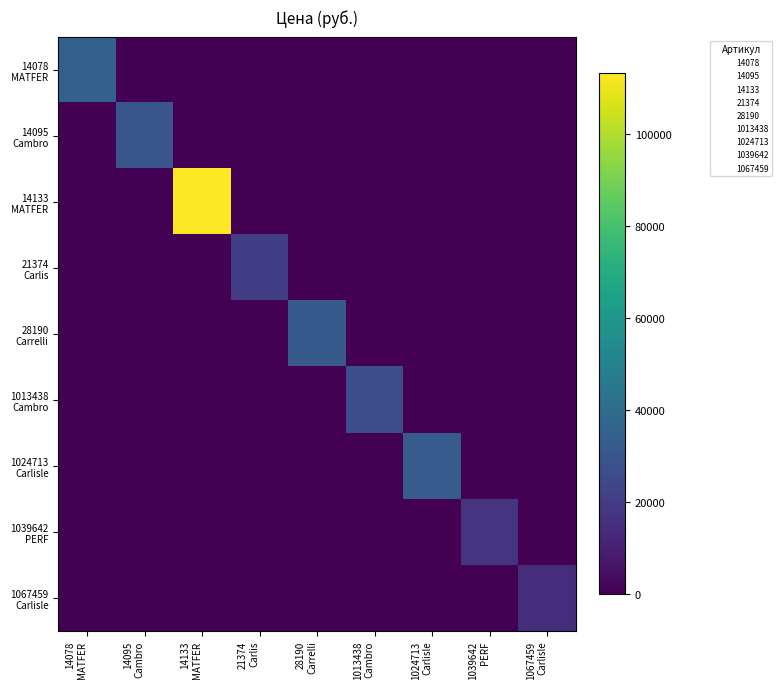

Rank the series at 1013438 Cambro from highest to lowest value.

1013438 Cambro, 14078 MATFER, 14095 Cambro, 14133 MATFER, 21374 Carlis, 28190 Carrelli, 1024713 Carlisle, 1039642 PERF, 1067459 Carlisle